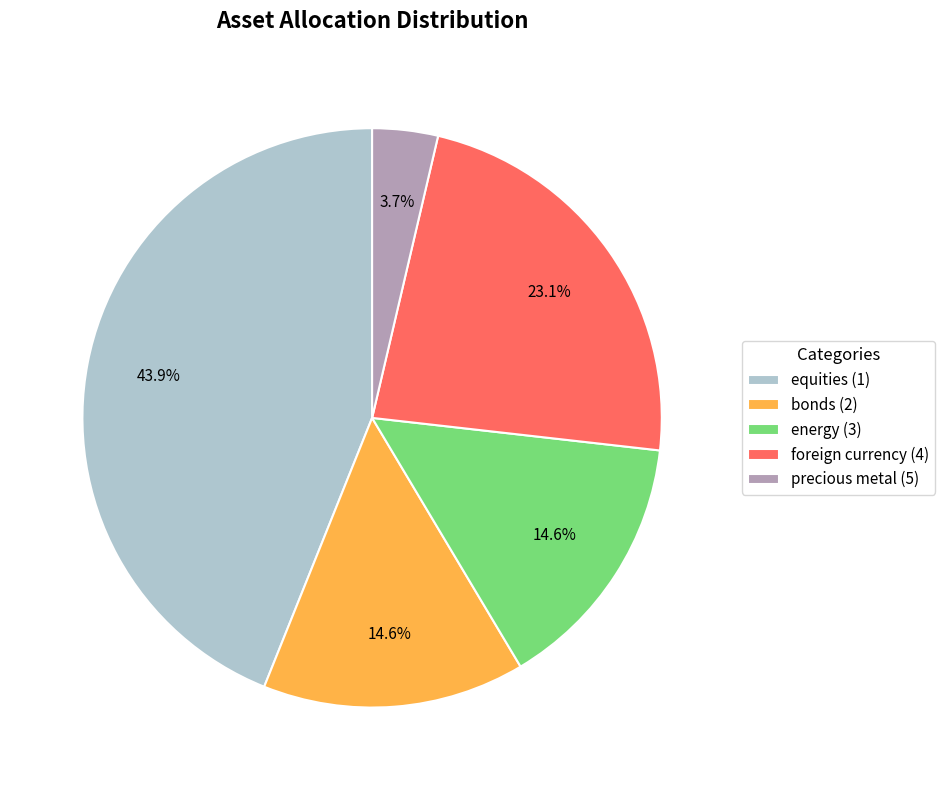

Is the sum of precious metal (5) and bonds (2) greater than half?

No